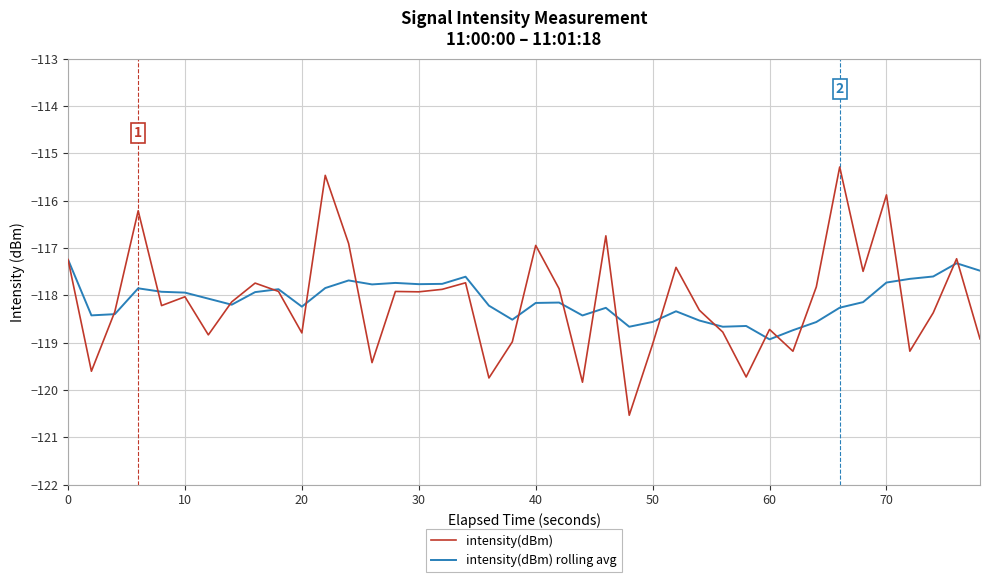

List the series in order of their peak value, highest first.

intensity(dBm), intensity(dBm) rolling avg